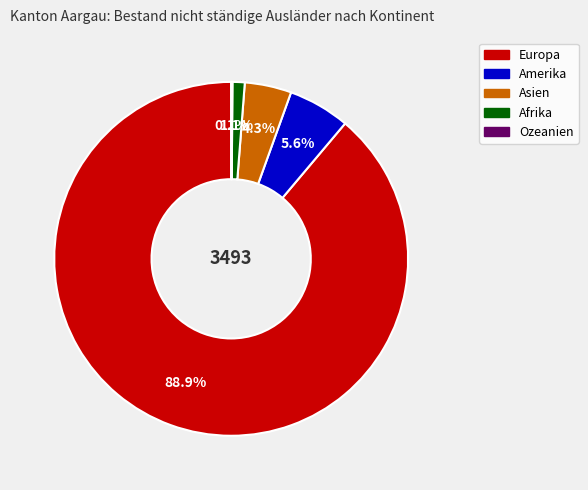

What is the largest slice in the pie chart?

Europa